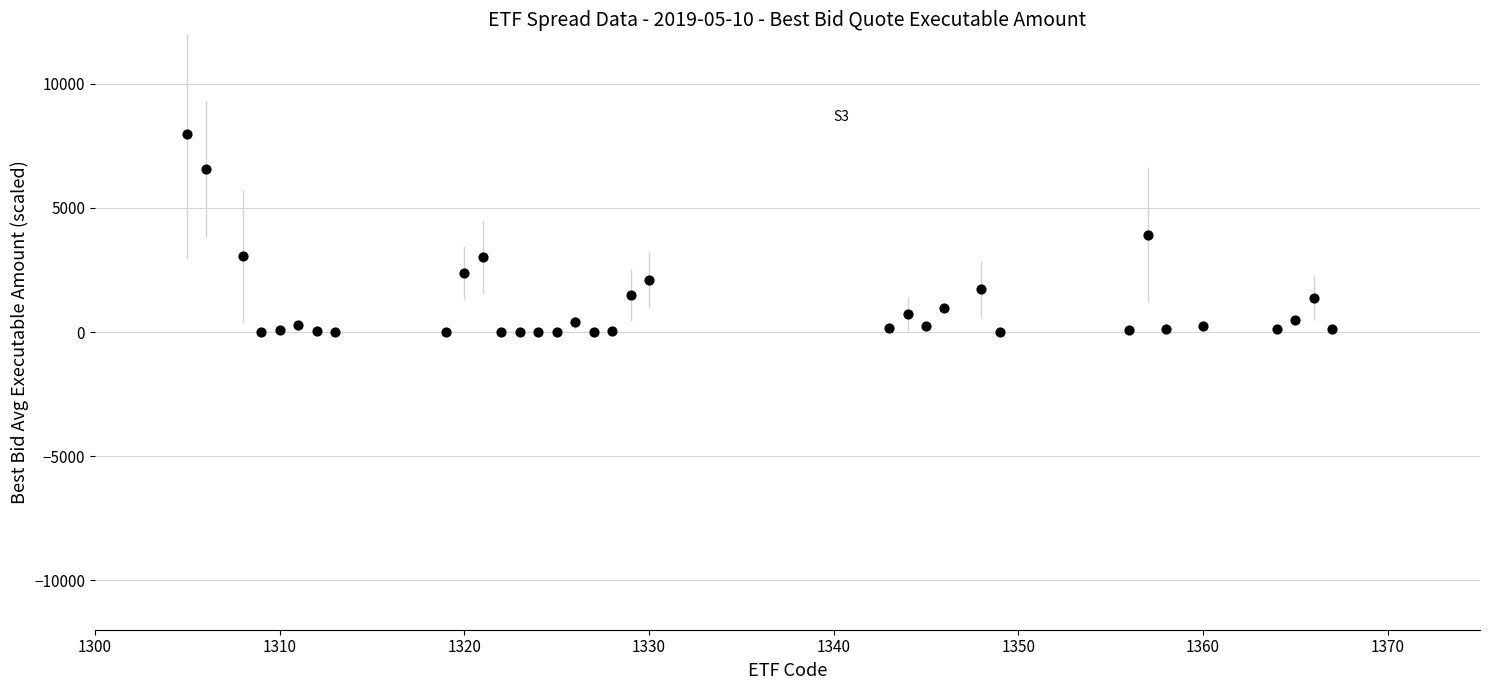

What is the range of Y values (max minus min)?

7999.5